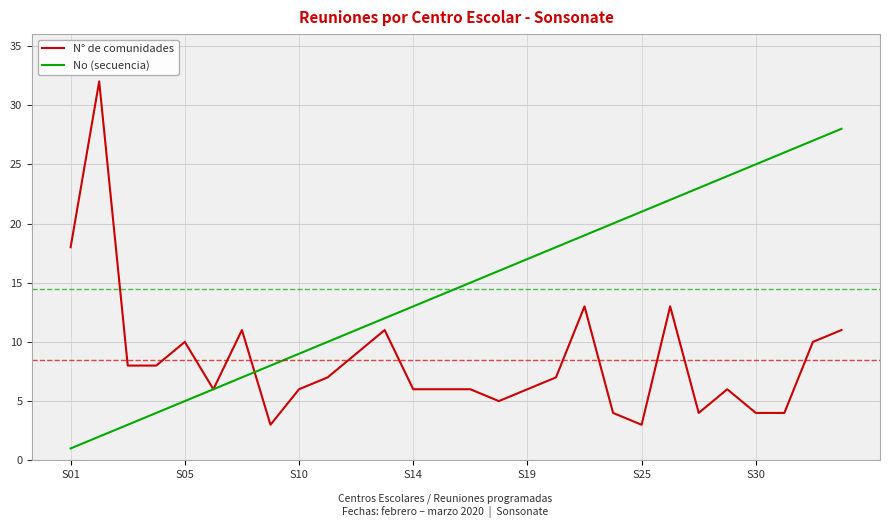

What is the greatest value displayed?

32